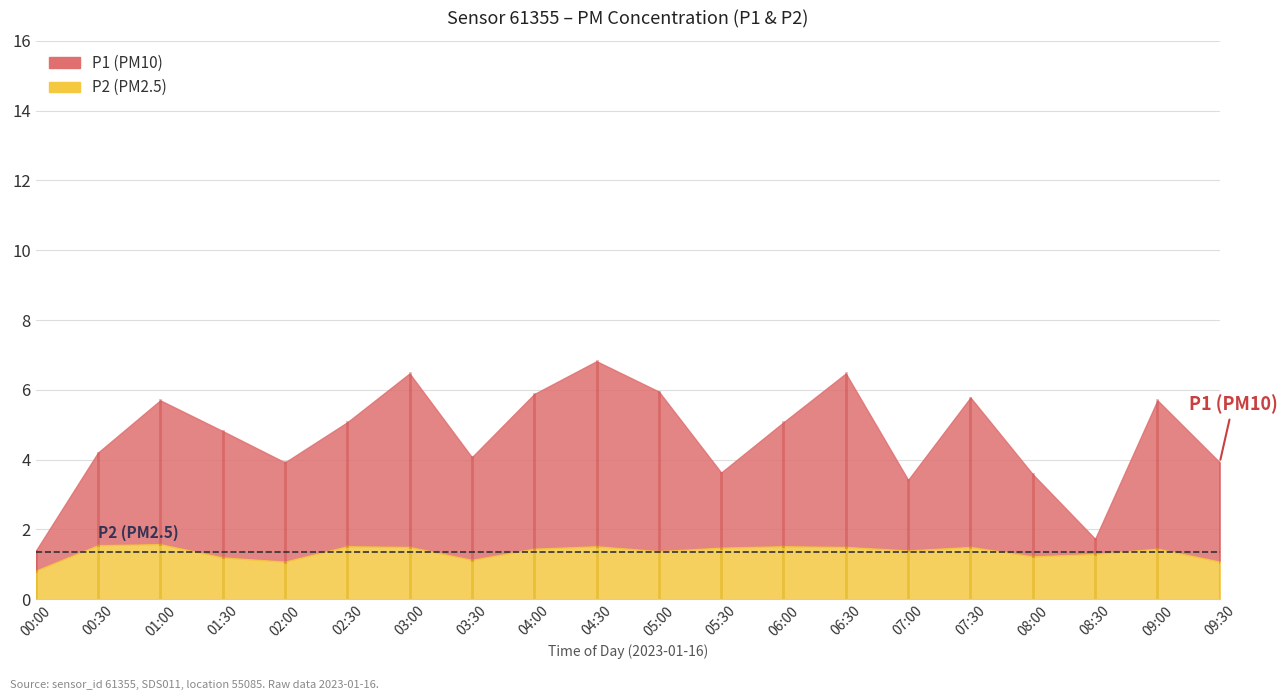

What is the lowest value of the P2 series?

0.8